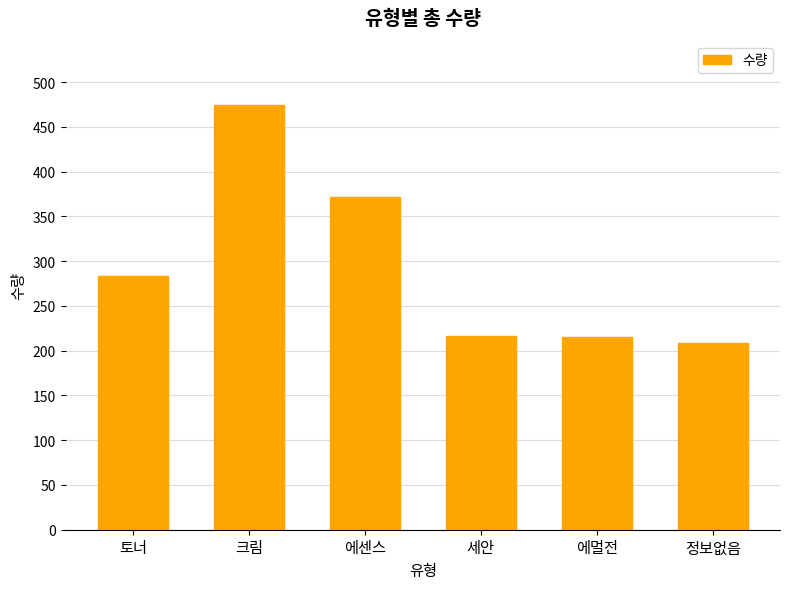

What is the label of the 6th bar from the left?

정보없음